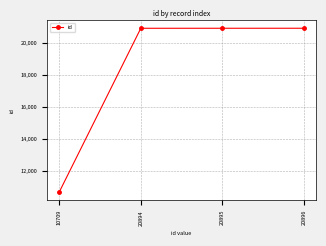

True or false: there are more than 1 points higher than both neighbors.

False